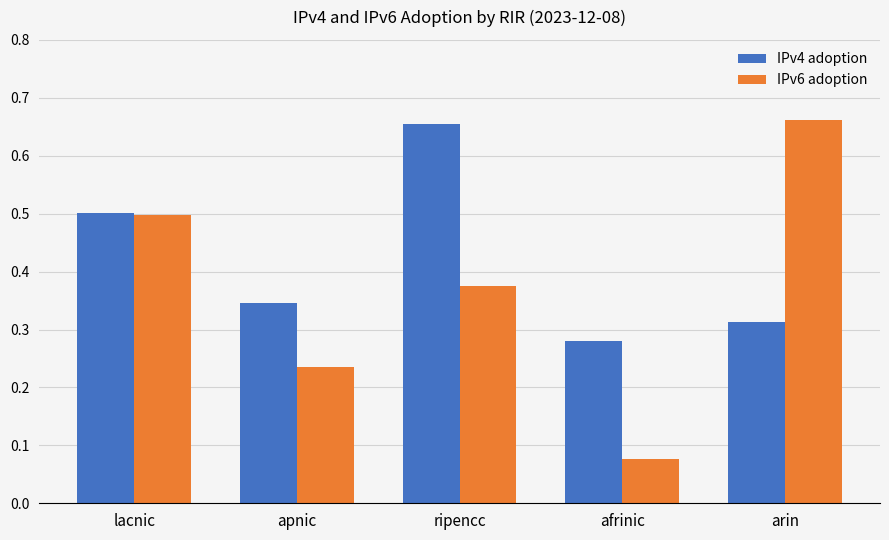

What is the label of the 1st bar from the right?

arin